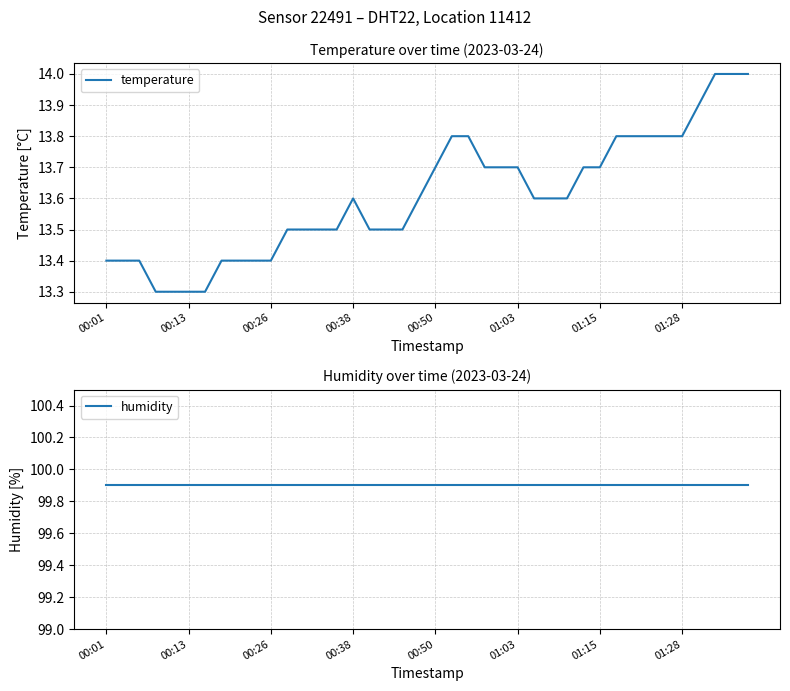

What is the value of the humidity point at the 30th from the left?

99.9